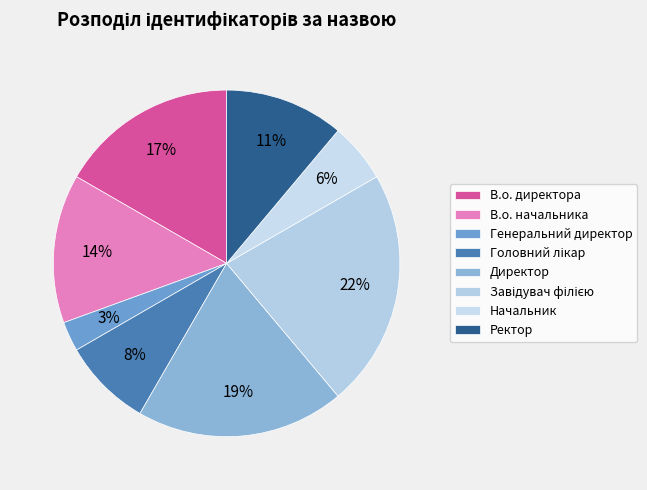

Count the number of slices in the pie.

8